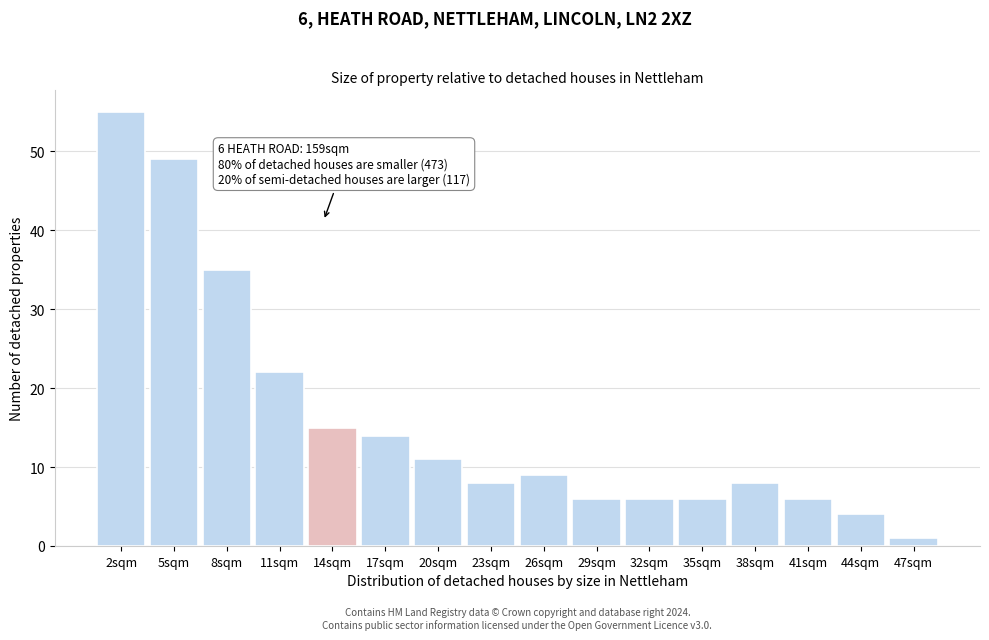

Reading left to right, extract all data points from this chart.

55	49	35	22	15	14	11	8	9	6	6	6	8	6	4	1